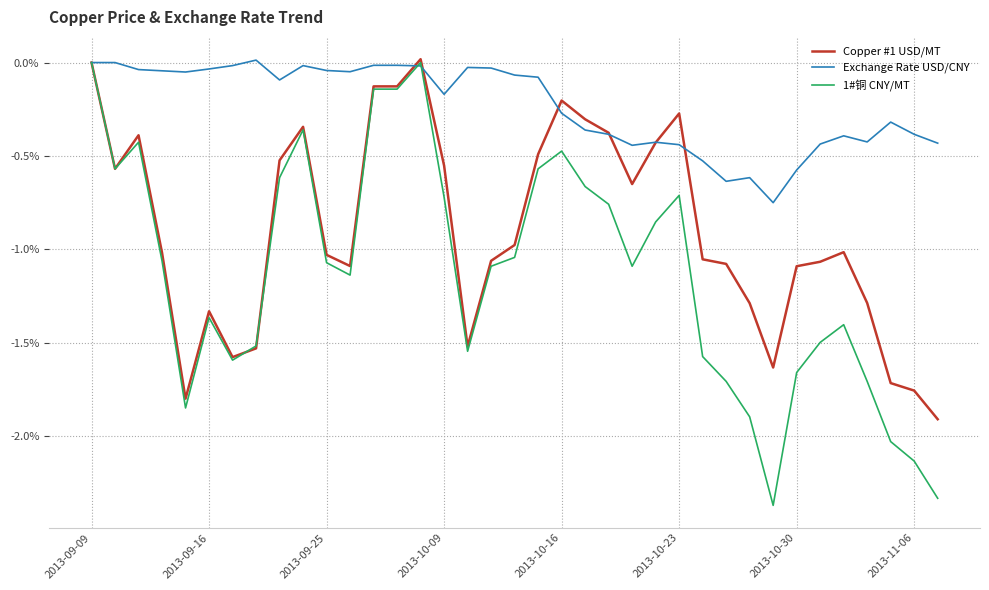

Which series has the largest total across all categories?

Exchange Rate USD/CNY